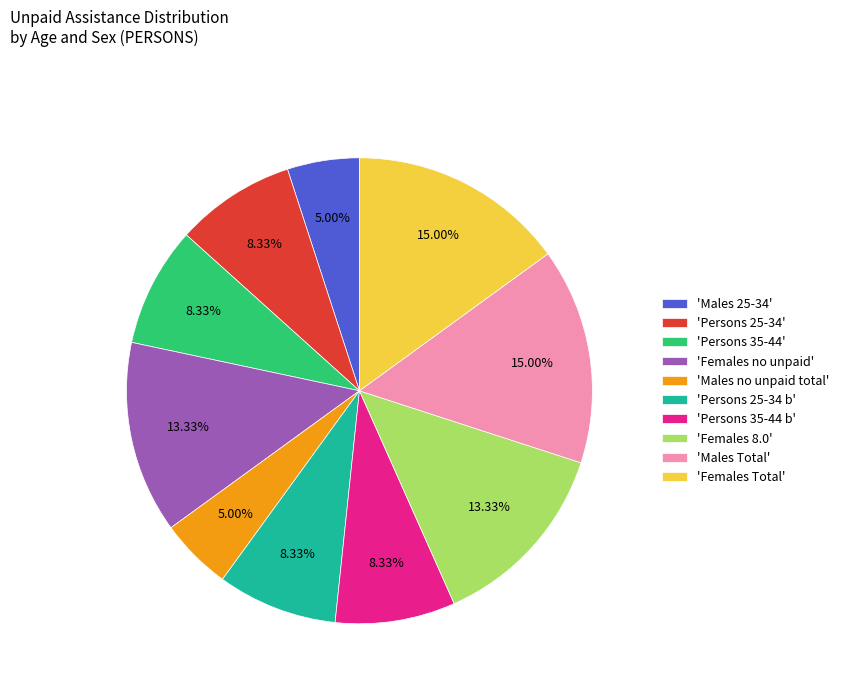

Approximately how many times larger is the value at 'Males 25-34' compared to 'Females Total'?

0.3